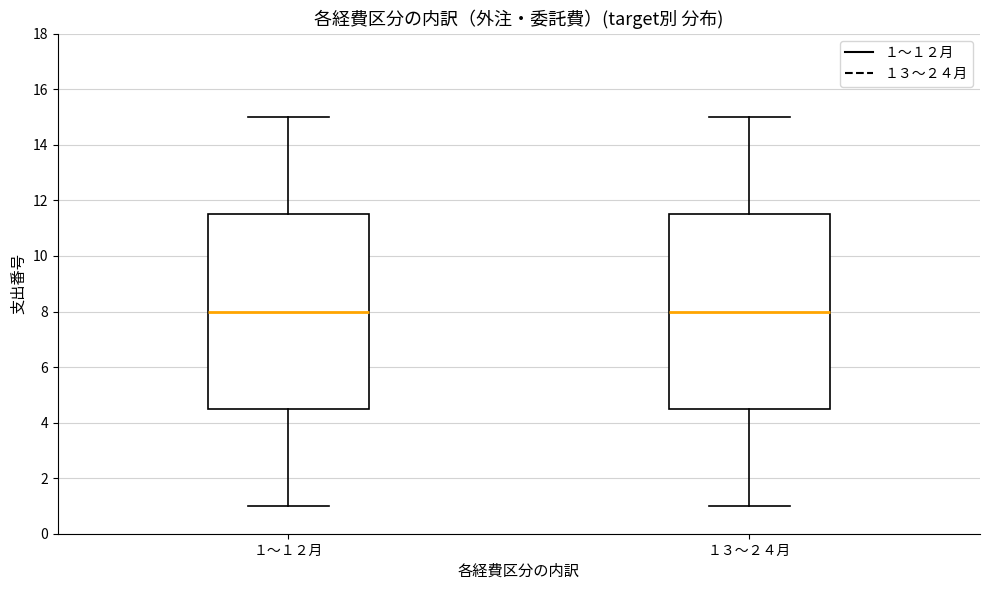

Reading left to right, transcribe this box plot: for each box, give where its median line is, the range the box spans, and where its two whiskers end, as read against the y-axis. The values are not printed on the chart, so give them approximately, as read against the axis.

１～１２月: median 8.0, box 4.6 to 11.6, whiskers 1.0 to 15.0
１３～２４月: median 8.0, box 4.6 to 11.6, whiskers 1.0 to 15.0